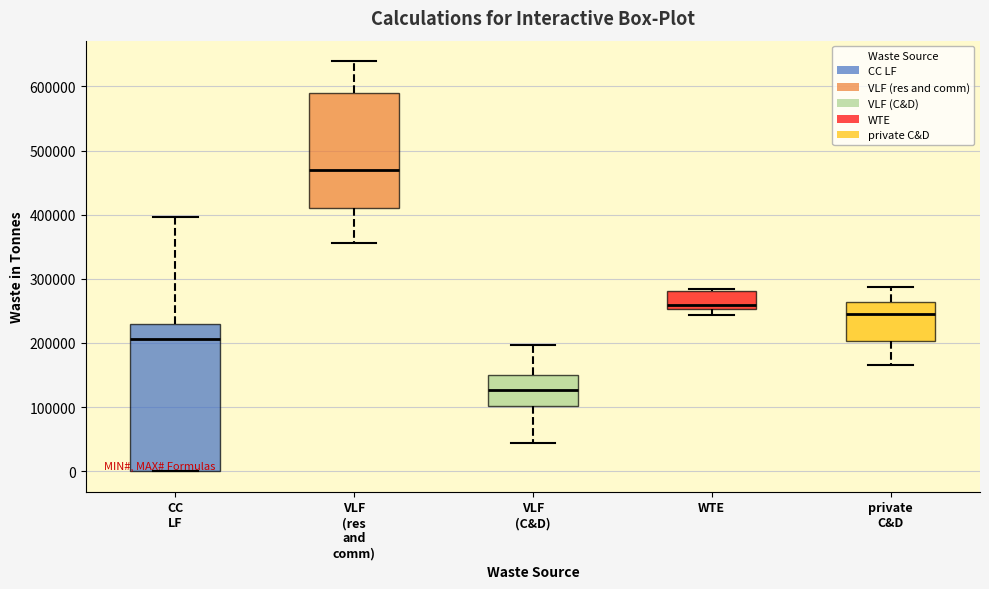

Reading left to right, transcribe this box plot: for each box, give where its median line is, the range the box spans, and where its two whiskers end, as read against the y-axis. The values are not printed on the chart, so give them approximately, as read against the axis.

CC LF: median 210000, box 0 to 230000, whiskers 0 to 400000
VLF (res and comm): median 470000, box 410000 to 590000, whiskers 360000 to 640000
VLF (C&D): median 130000, box 100000 to 150000, whiskers 40000 to 200000
WTE: median 260000, box 250000 to 280000, whiskers 240000 to 280000 (just above the box's upper edge)
private C&D: median 250000, box 200000 to 260000, whiskers 170000 to 290000